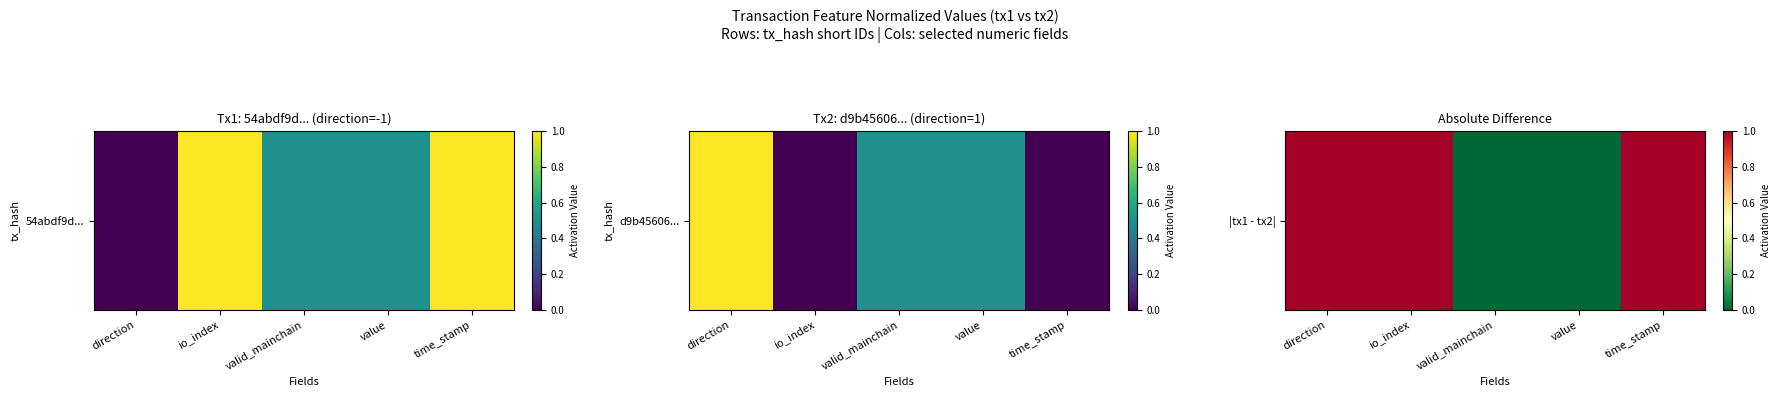

Approximately how many times larger is the value at io_index compared to direction?

1.0